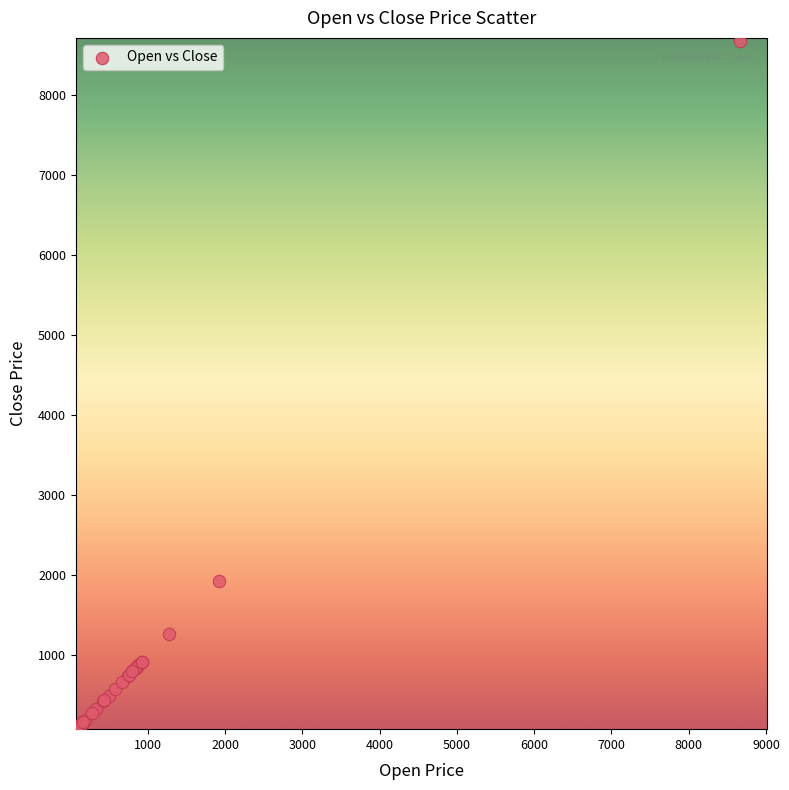

What Y value in the scatter plot is closest to 4369?

1920.2